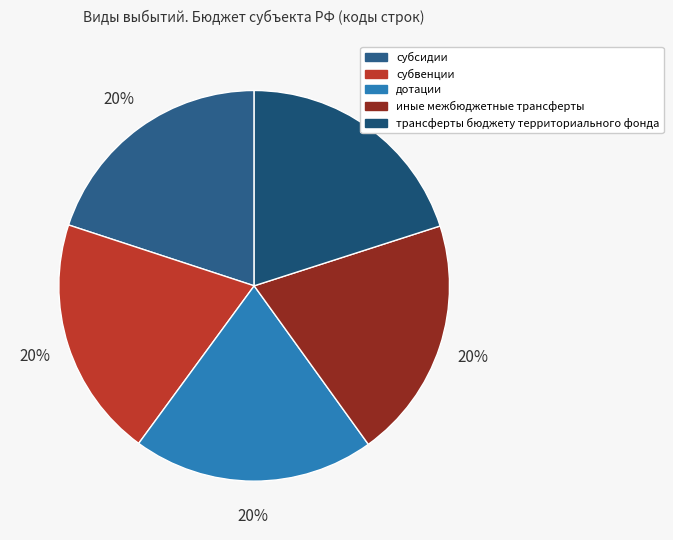

The трансферты бюджету территориального фонда slice represents 27% of the pie. True or false?

False